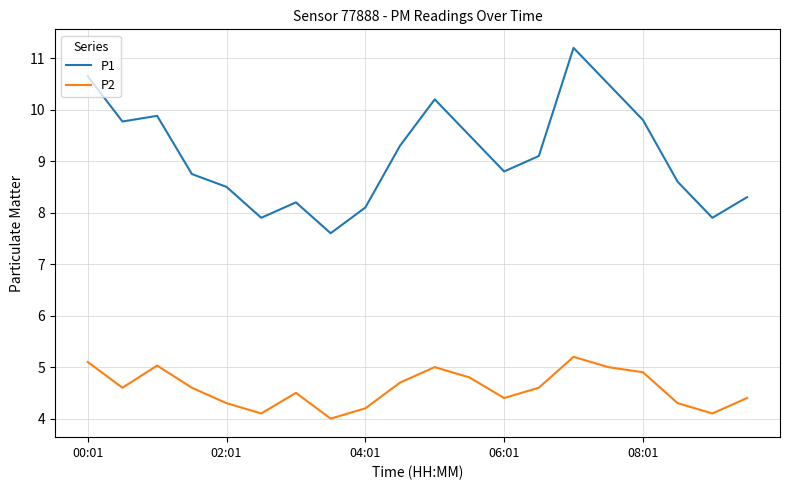

What is the difference between the maximum and minimum values in the P1 series?

3.6